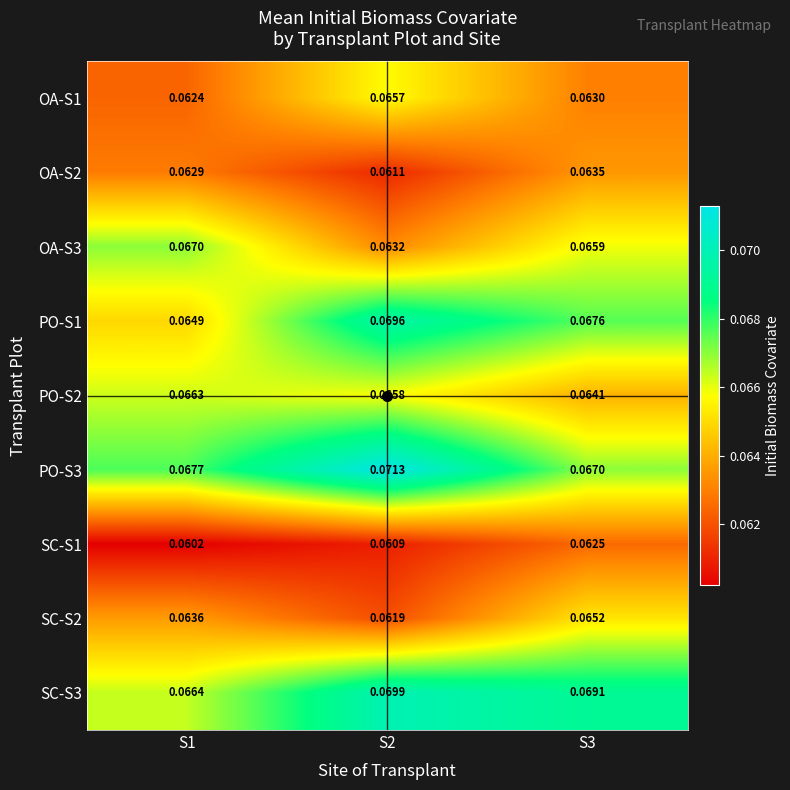

Is the value of OA-S3 at S3 greater than the value of OA-S1 at S1?

Yes